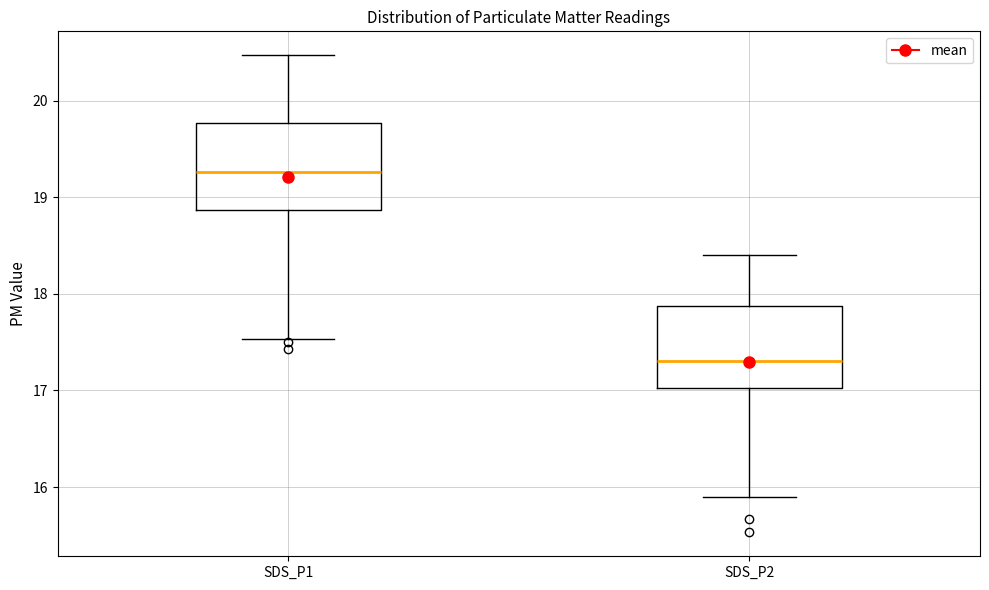

Reading left to right, transcribe this box plot: for each box, give where its median line is, the range the box spans, and where its two whiskers end, as read against the y-axis. The values are not printed on the chart, so give them approximately, as read against the axis.

SDS_P1: median 19.3, box 18.9 to 19.8, whiskers 17.5 to 20.5
SDS_P2: median 17.3, box 17.0 to 17.9, whiskers 15.9 to 18.4